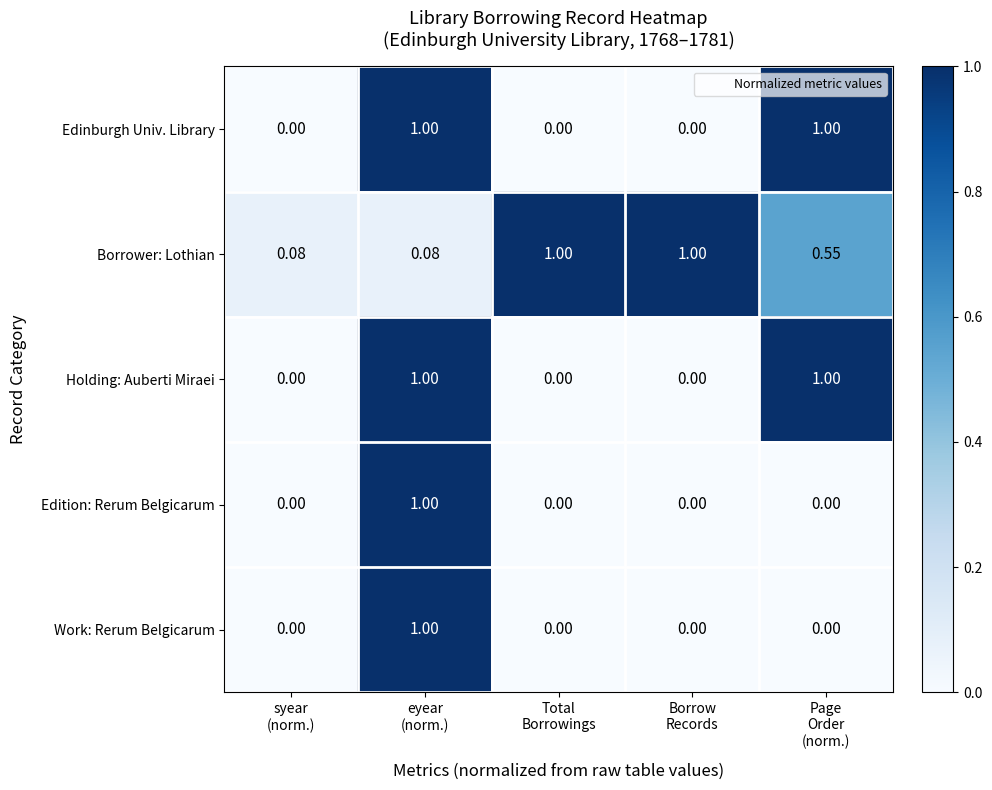

Which series has the largest total across all categories?

Borrower: Lothian